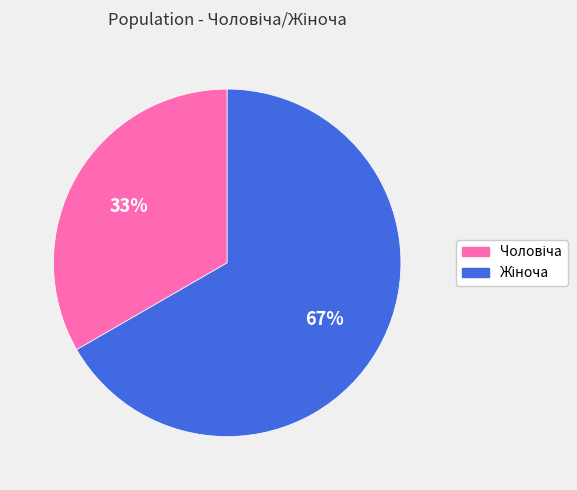

To the nearest percent, what is the average slice percentage?

50%